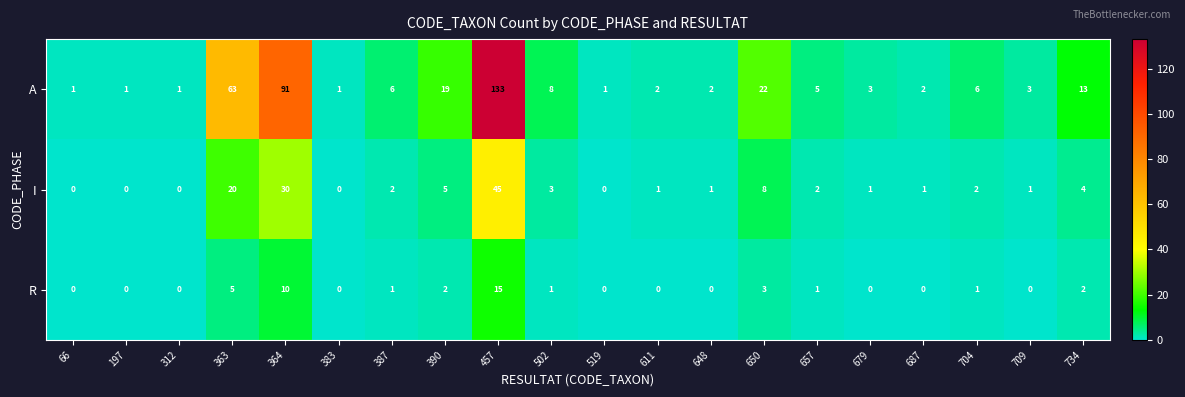

What is the difference between the maximum and minimum values in the A series?

132